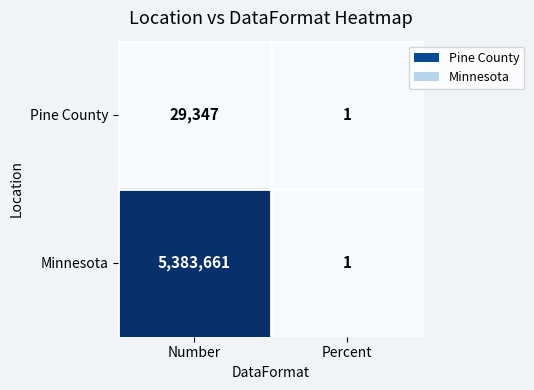

Is it true that Pine County equals 39711 at Number?

False